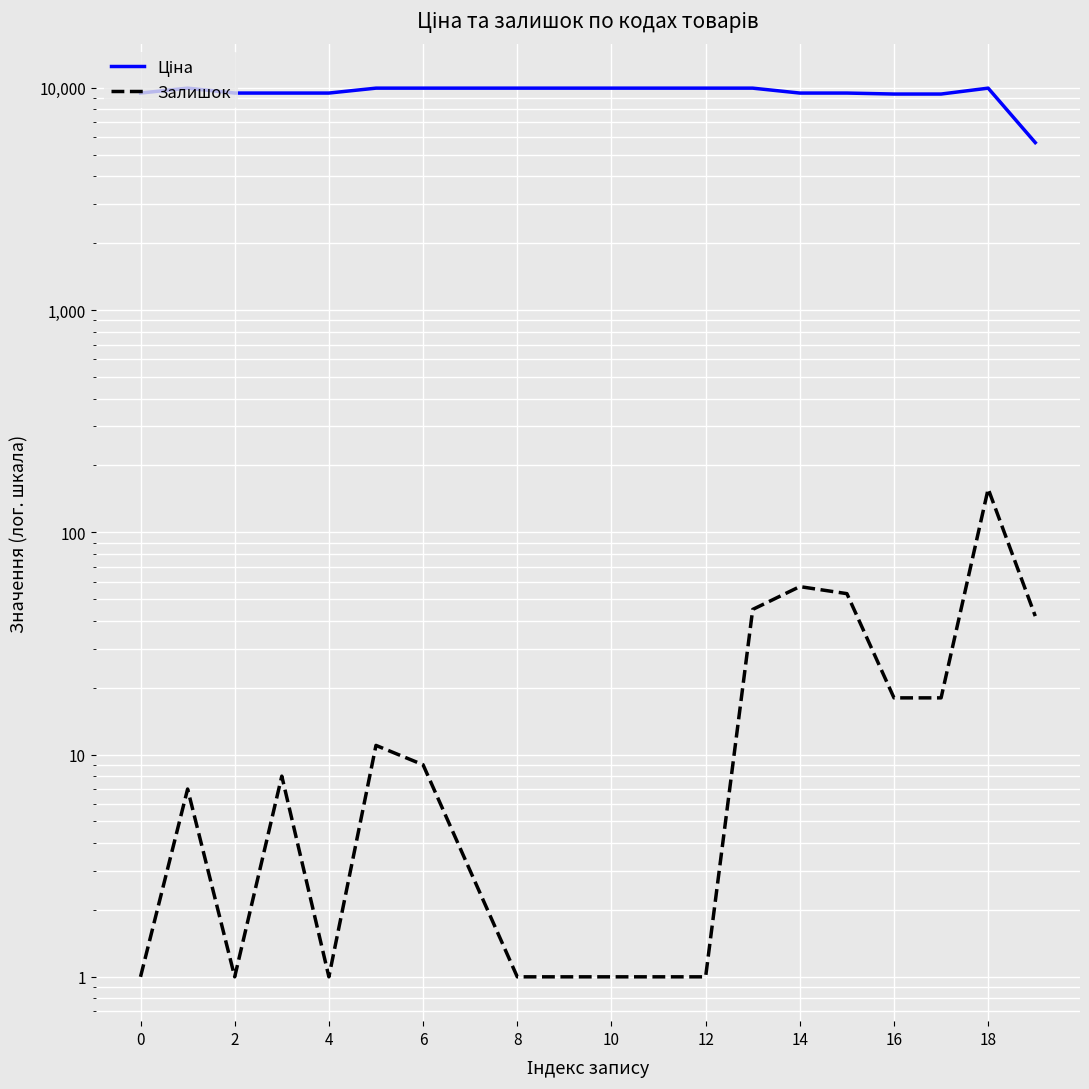

The Ціна series shows 6063.3 at 6. True or false?

False